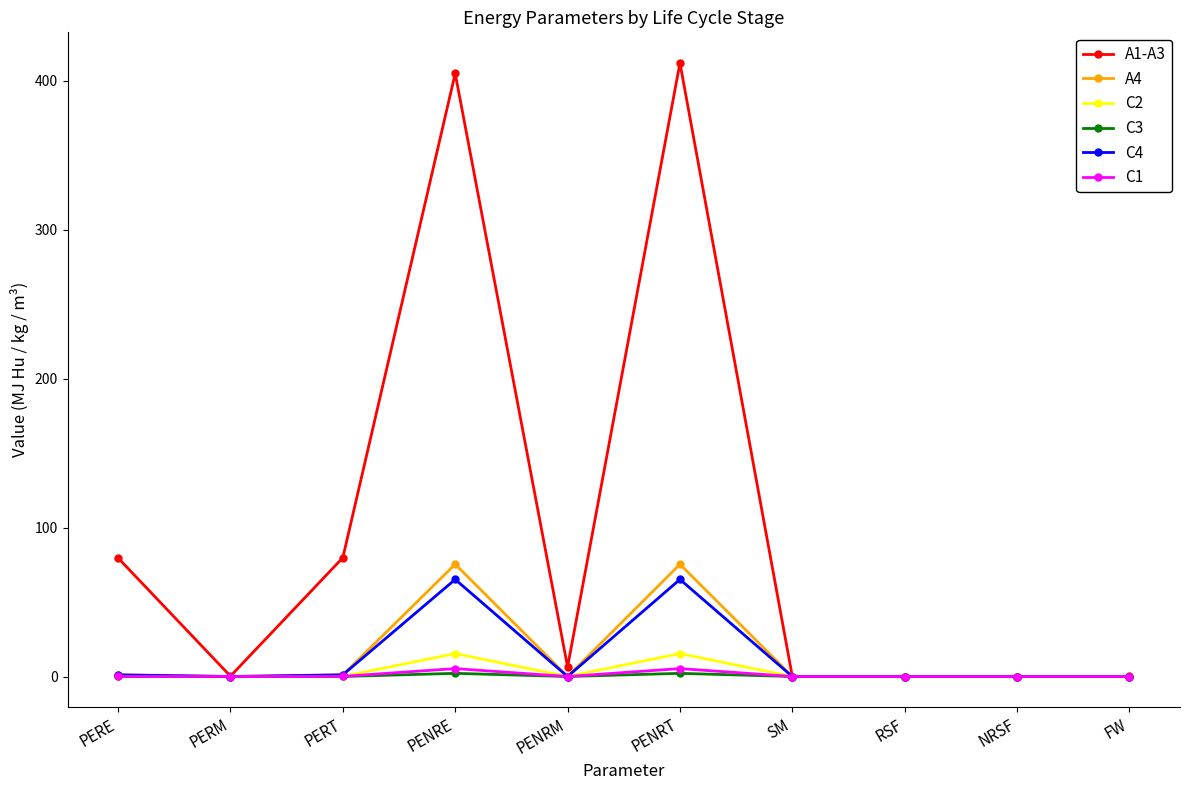

What is the difference between the maximum and minimum values in the C1 series?

5.3